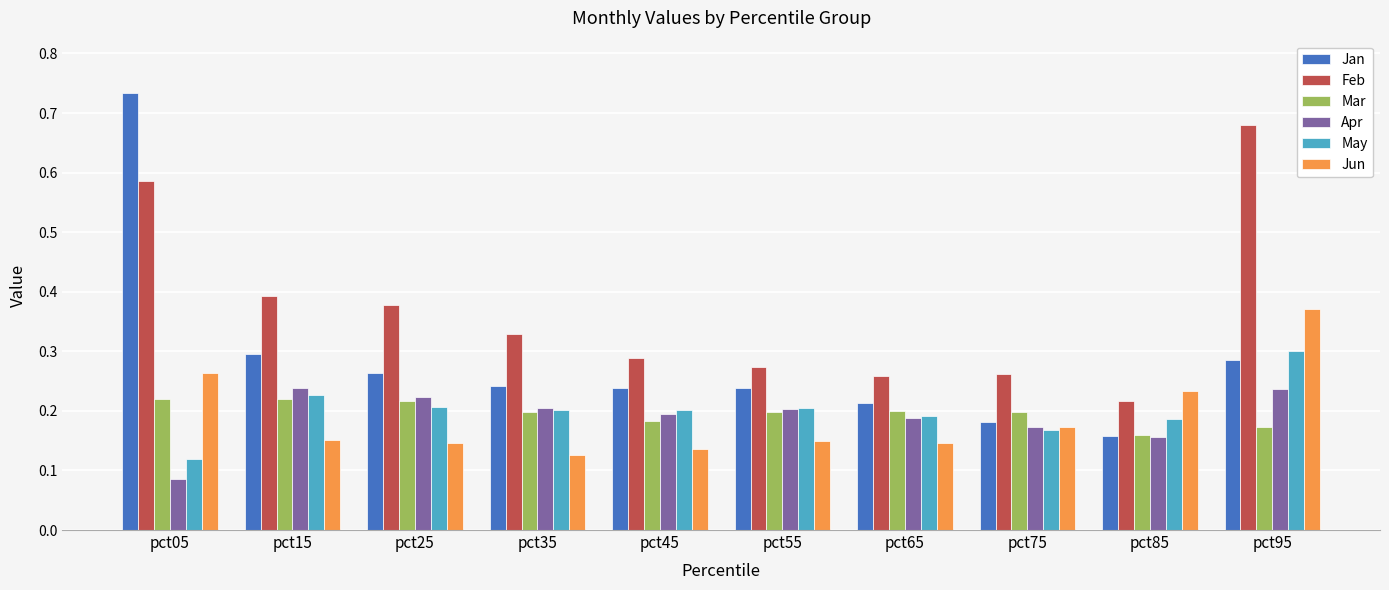

Between pct15 and pct95, which series saw the biggest shift?

Feb